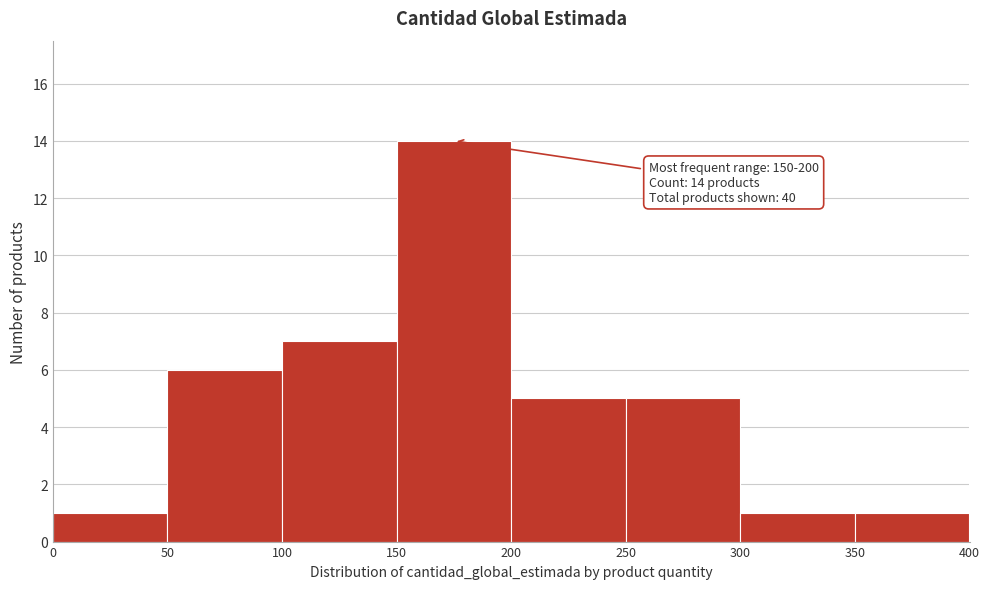

Which range on the x-axis has the tallest bar?

150 to 200